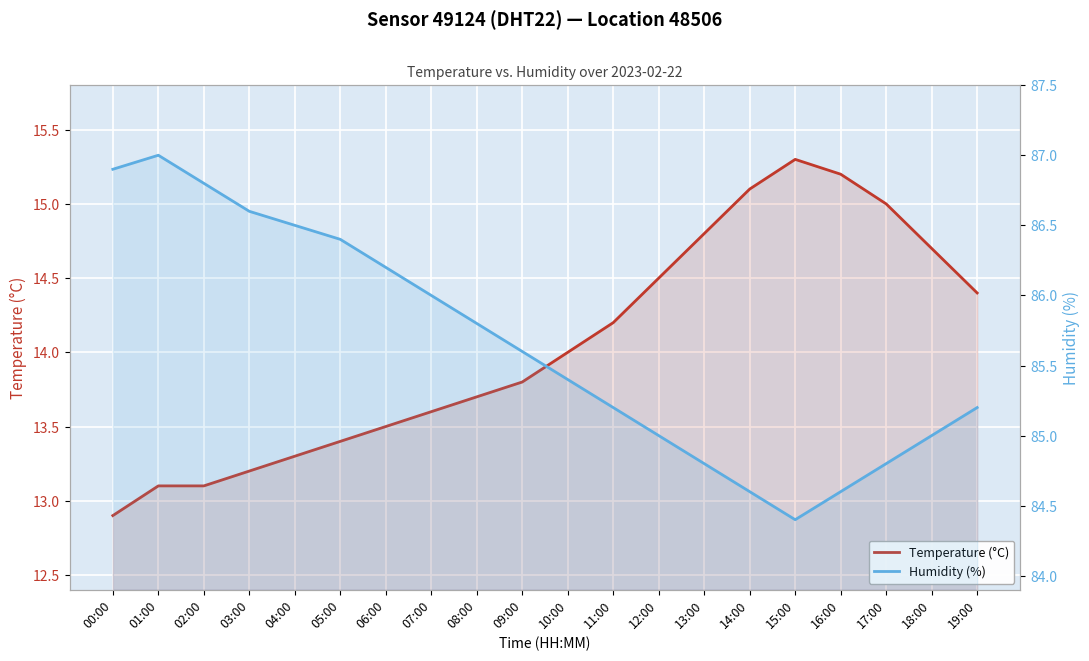

What is the average value of the Temperature (°C) series?

14.0